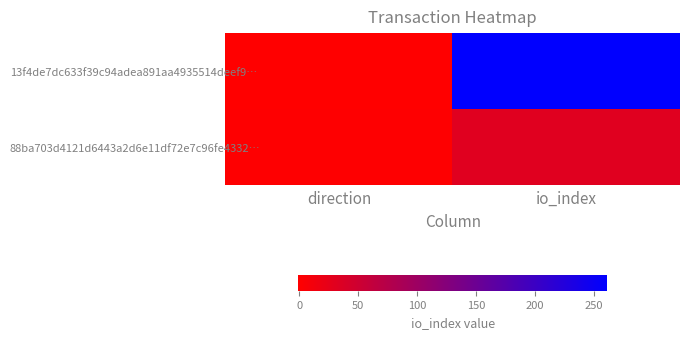

How many categories are shown in the chart?

2